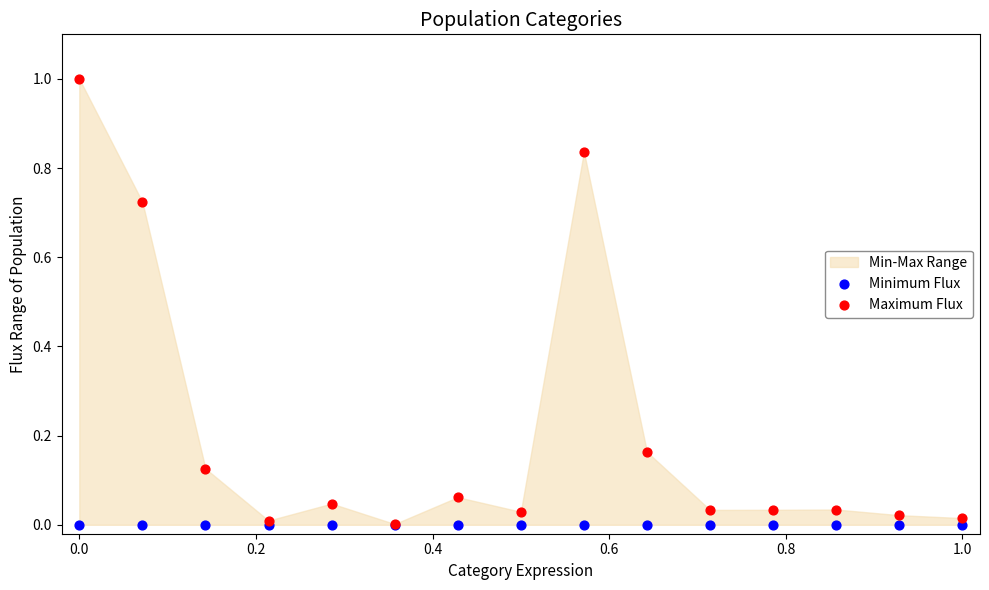

Which series contains the highest Y value?

Maximum Flux